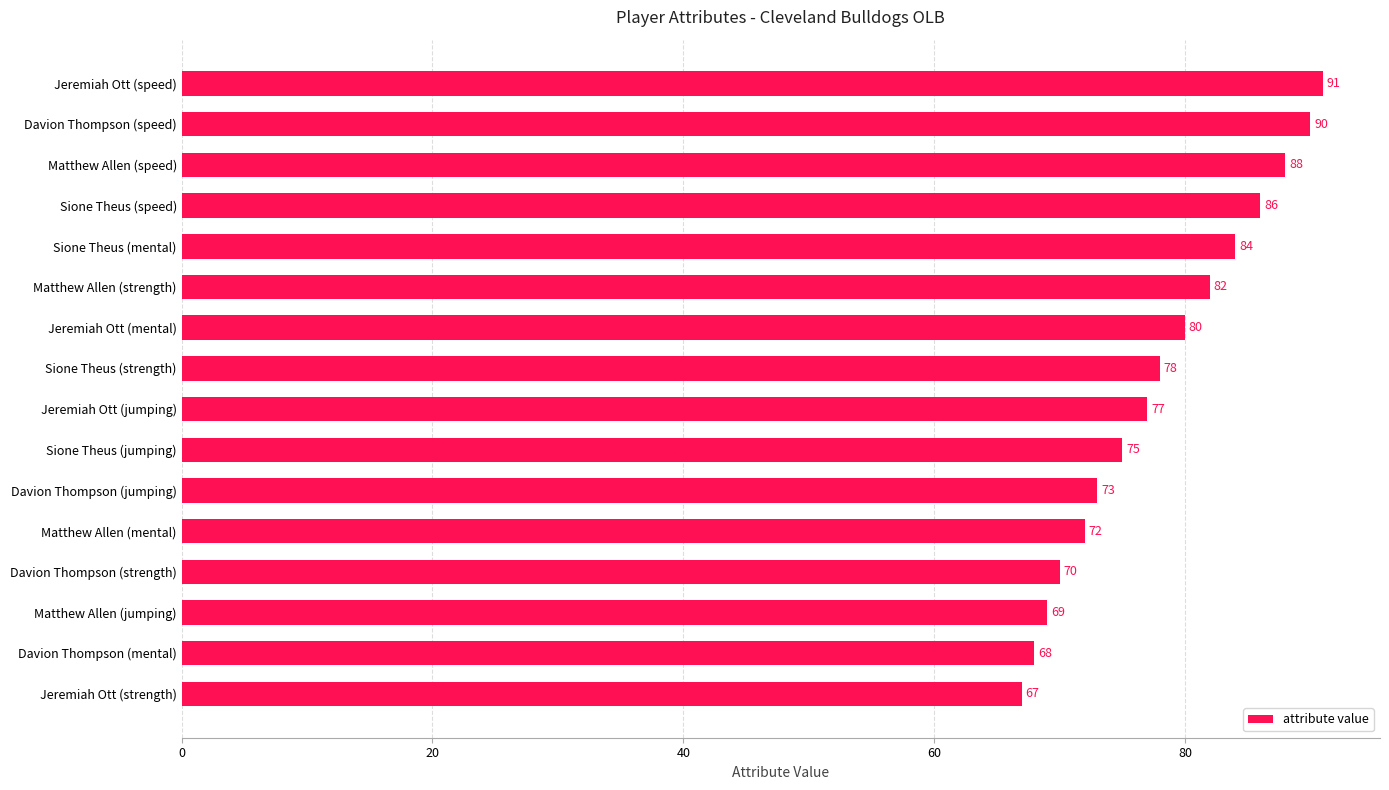

The value at Jeremiah Ott (strength) is 92. True or false?

False